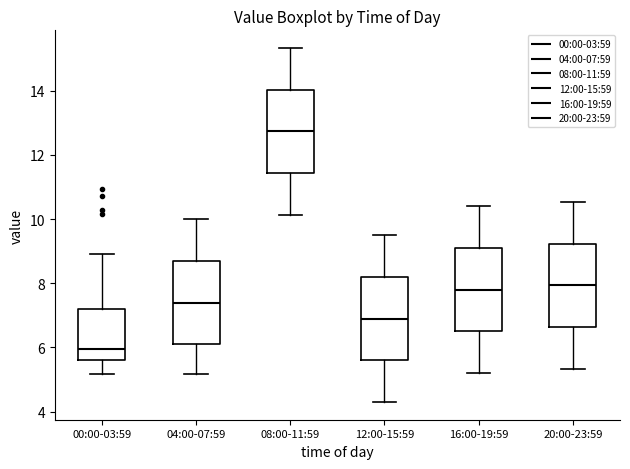

Reading left to right, read every box against the y-axis: the position of its median line, the range the box covers, and the ends of its whiskers. The values are not printed on the chart, so give them approximately, as read against the axis.

00:00-03:59: median 6.0, box 5.6 to 7.2, whiskers 5.2 to 9.0
04:00-07:59: median 7.4, box 6.0 to 8.8, whiskers 5.2 to 10.0
08:00-11:59: median 12.8, box 11.4 to 14.0, whiskers 10.2 to 15.4
12:00-15:59: median 7.0, box 5.6 to 8.2, whiskers 4.4 to 9.6
16:00-19:59: median 7.8, box 6.4 to 9.2, whiskers 5.2 to 10.4
20:00-23:59: median 8.0, box 6.6 to 9.2, whiskers 5.4 to 10.6